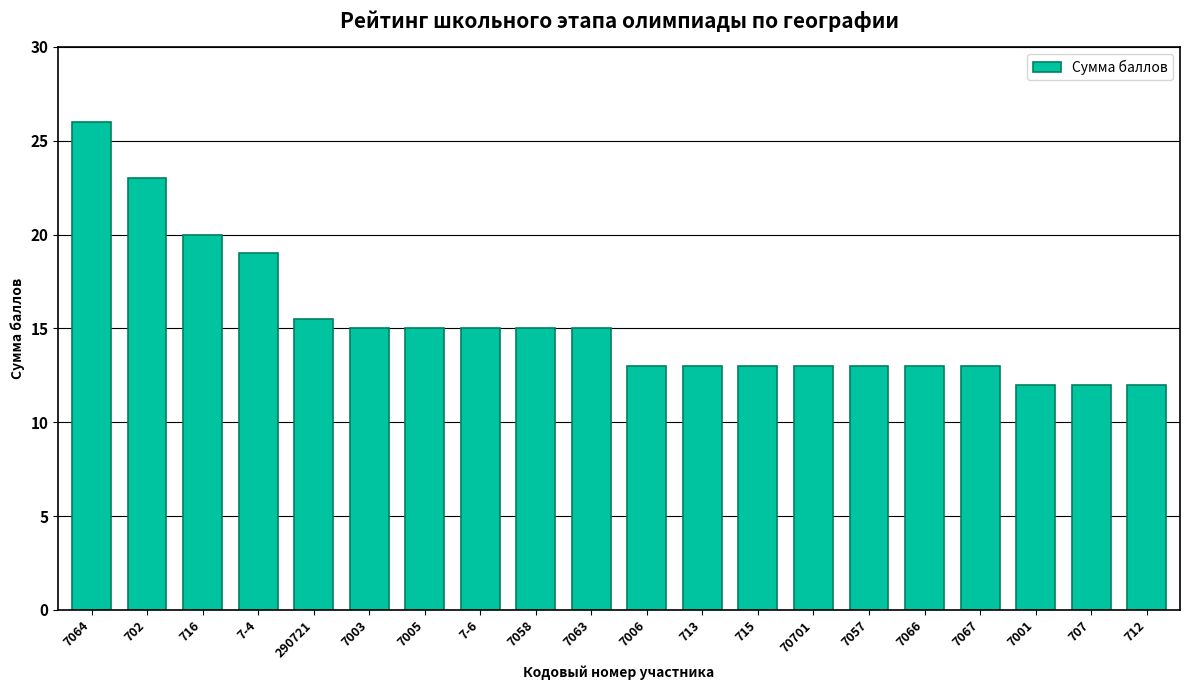

What is the difference between the second highest and minimum values?

11.0